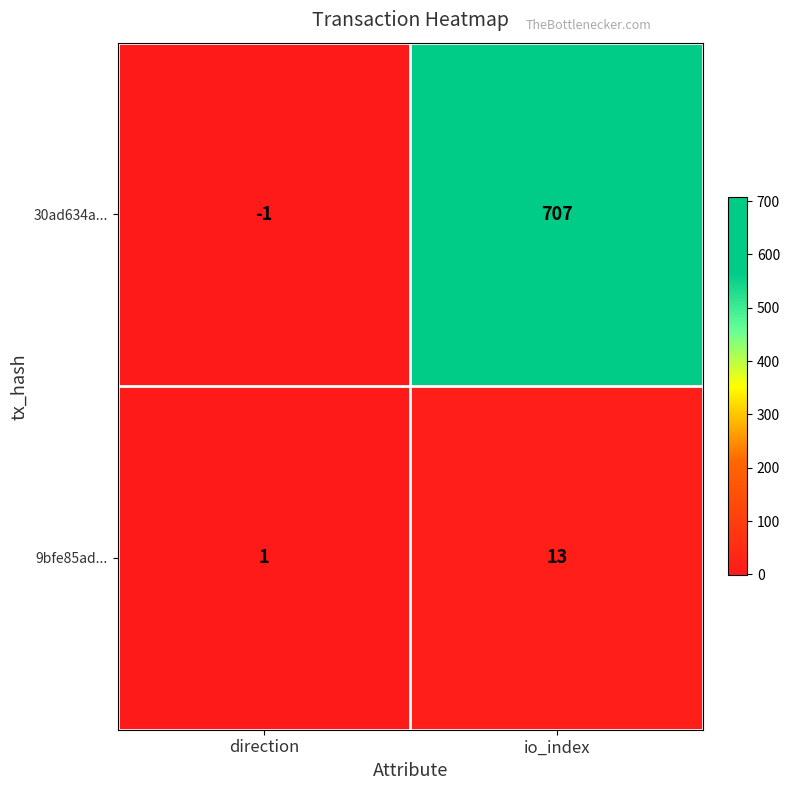

List the series in order of their peak value, highest first.

30ad634a..., 9bfe85ad...